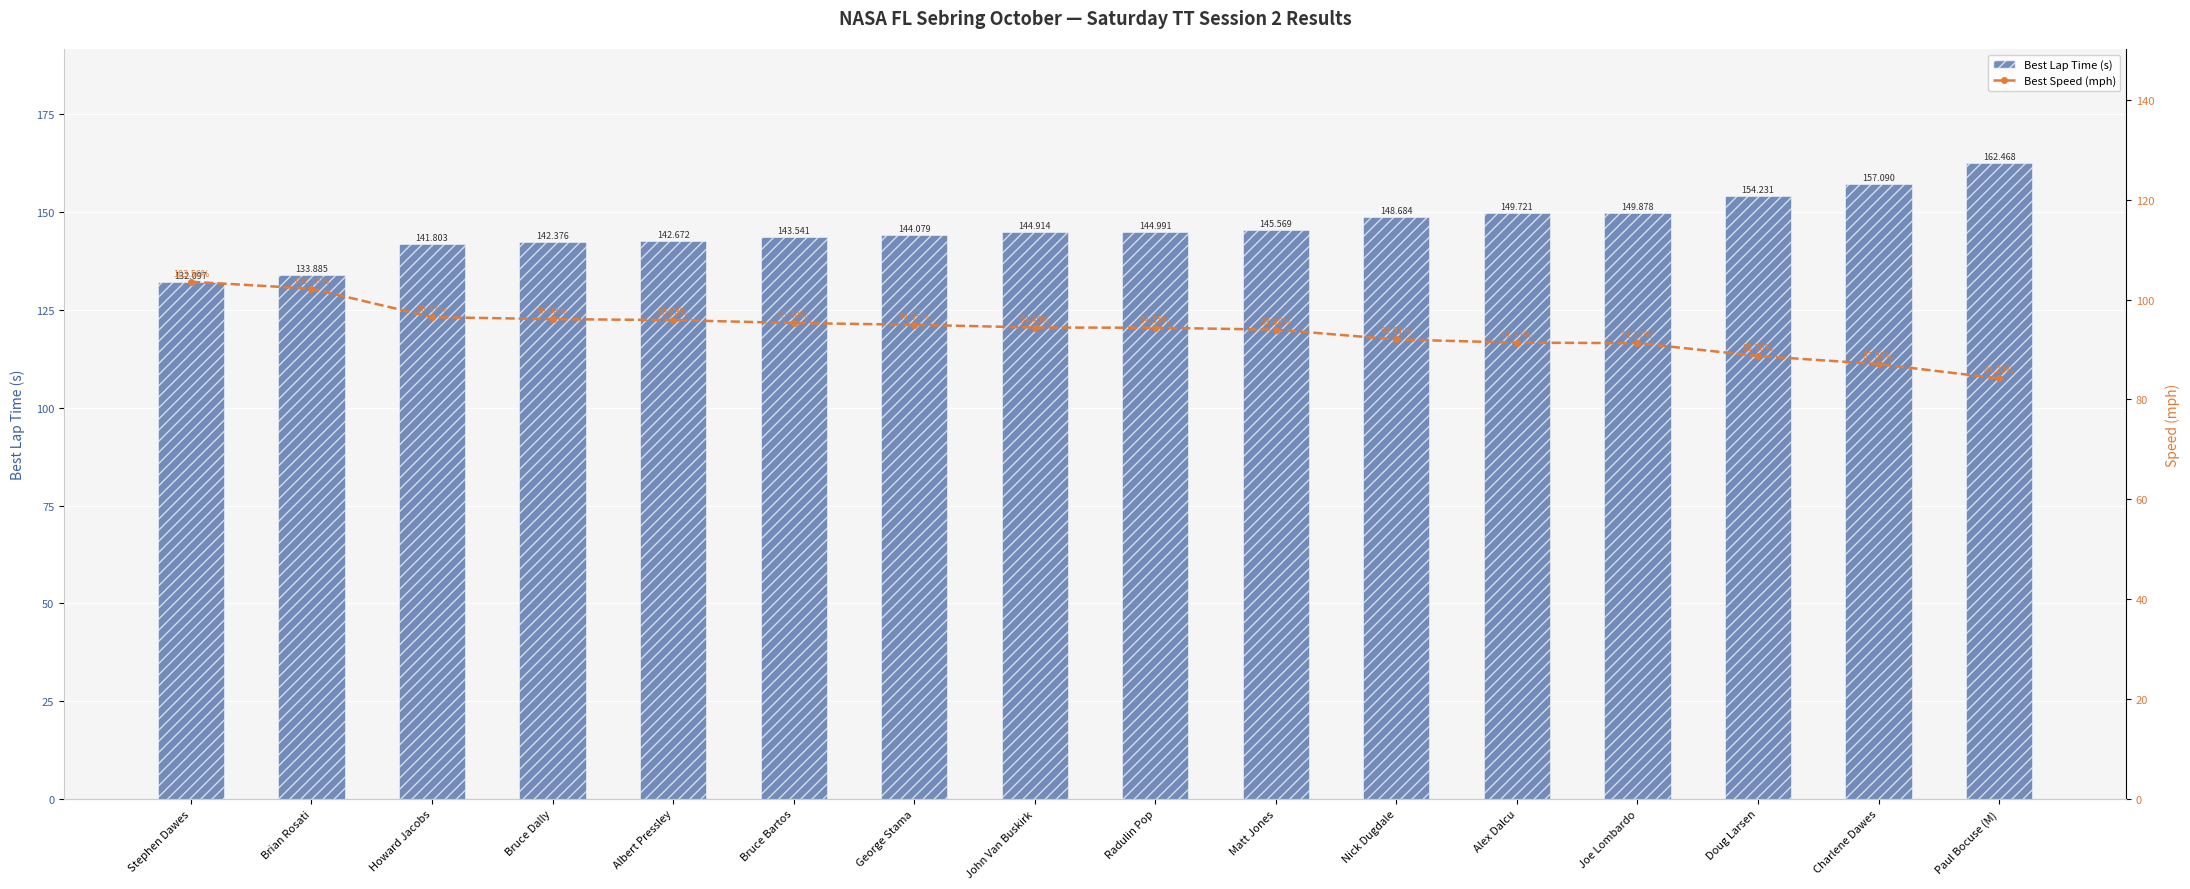

What is the minimum value for Best Lap Time (s)?

132.1